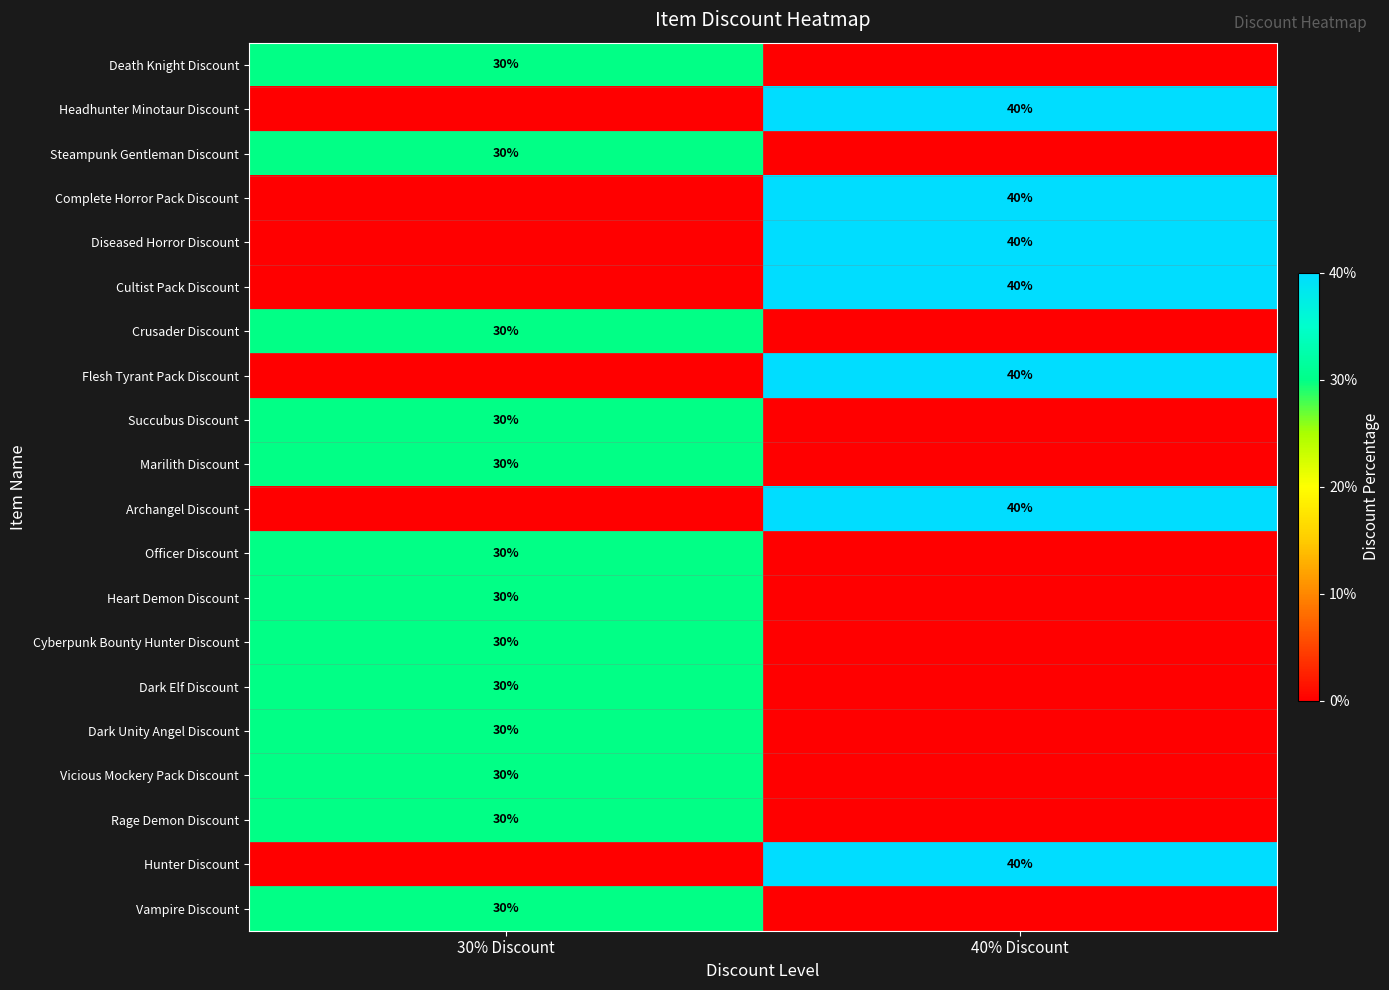

Is it true that Hunter Discount equals 40 at 40% Discount?

True